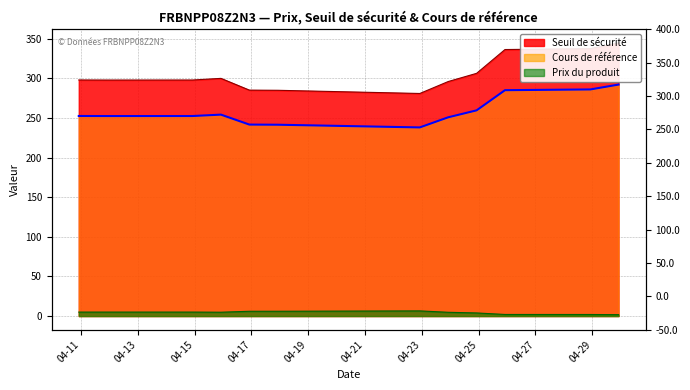

Which series has the widest spread of values?

Seuil de sécurité